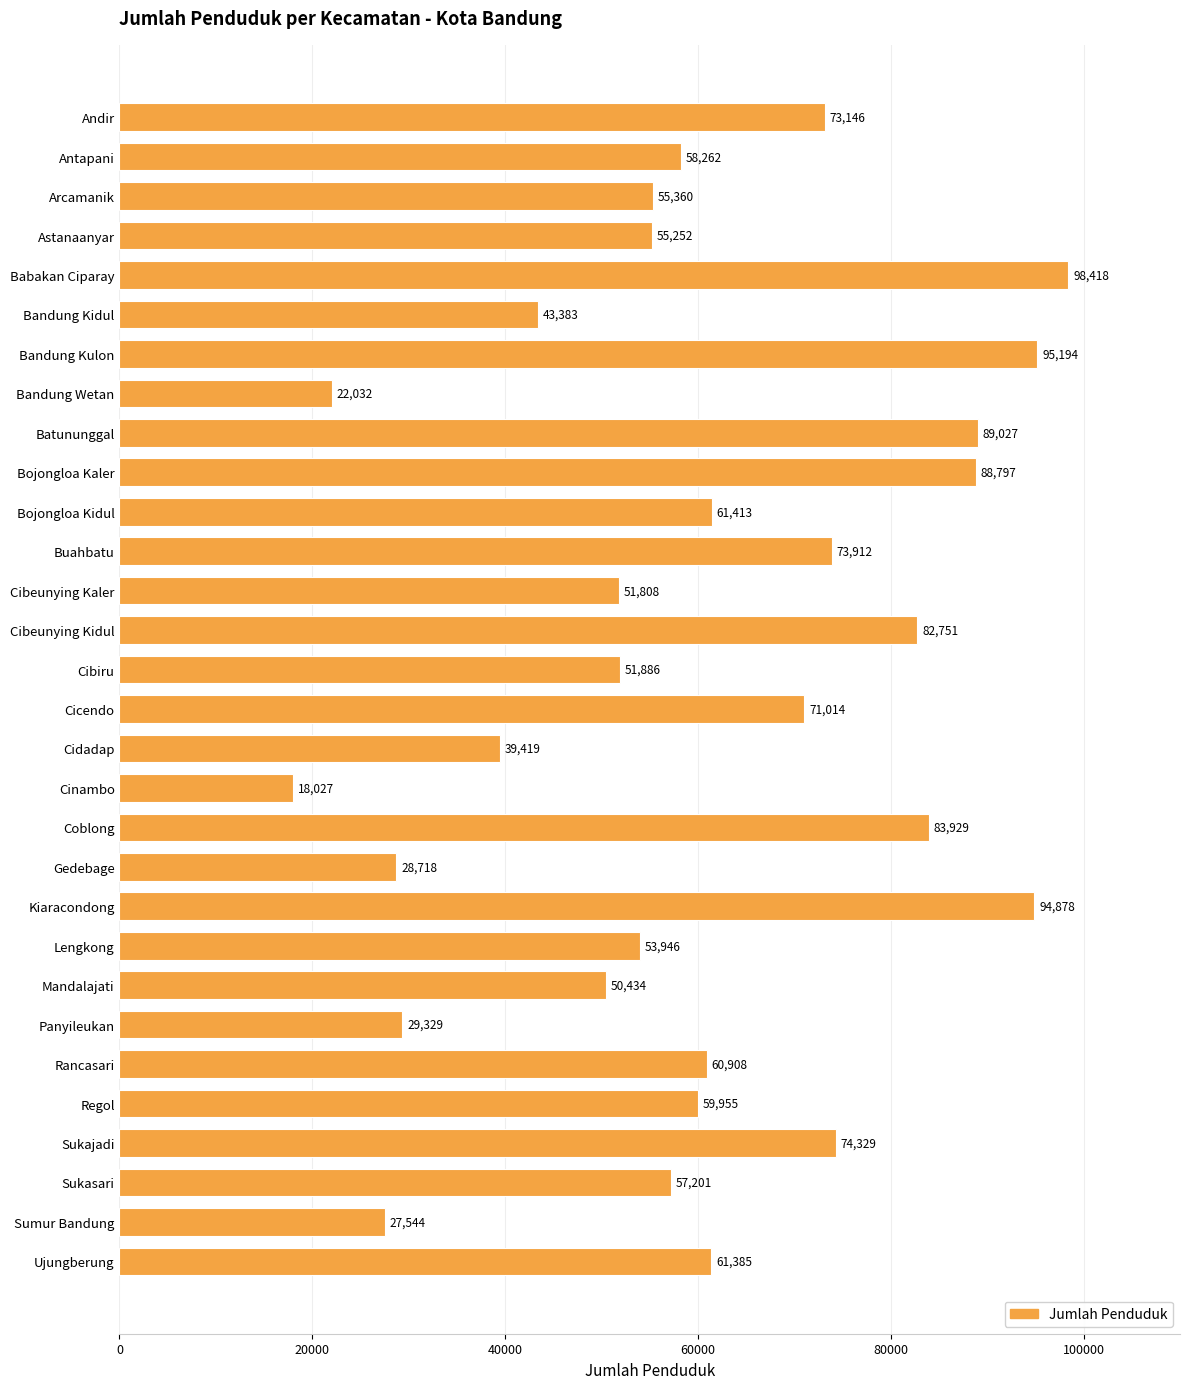

At which category does the chart reach its peak across all series?

Babakan Ciparay